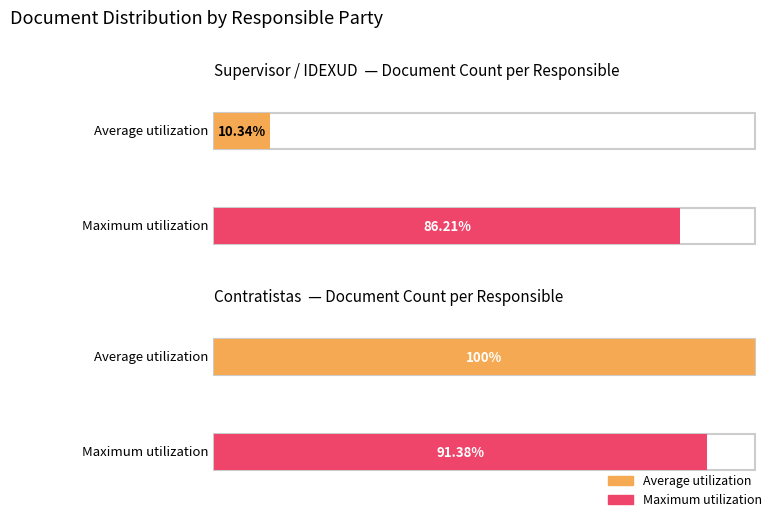

Which series has the largest range (max minus min)?

Average utilization